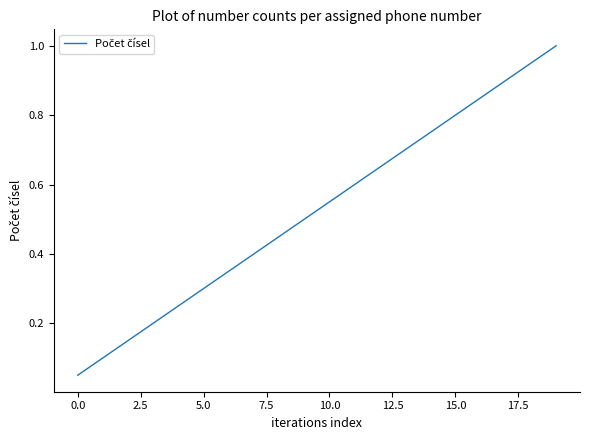

What is the maximum value shown in the chart?

1.0